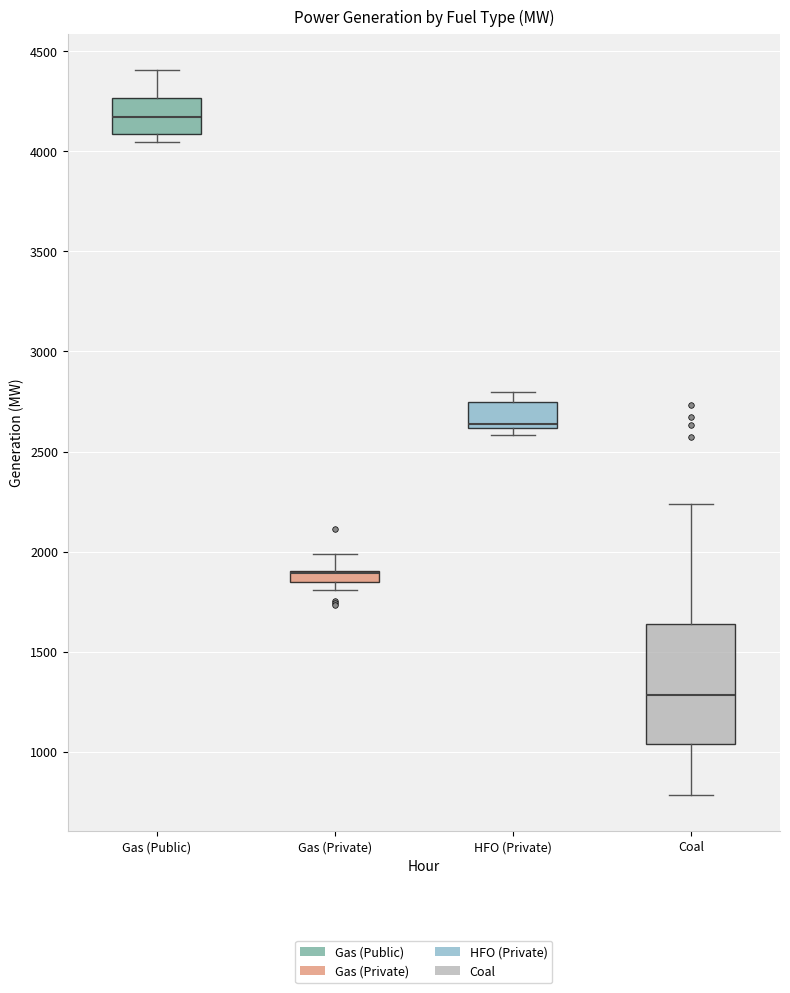

Where is the lower edge of the box for HFO (Private) on the y-axis? The values are not printed on the chart, so give them approximately, as read against the axis.

2600